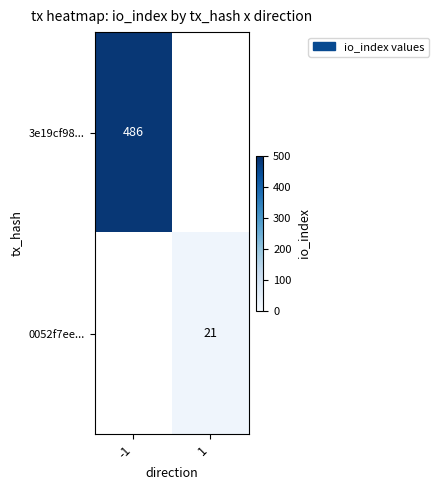

The value of 3e19cf98... at -1 is 486. True or false?

True